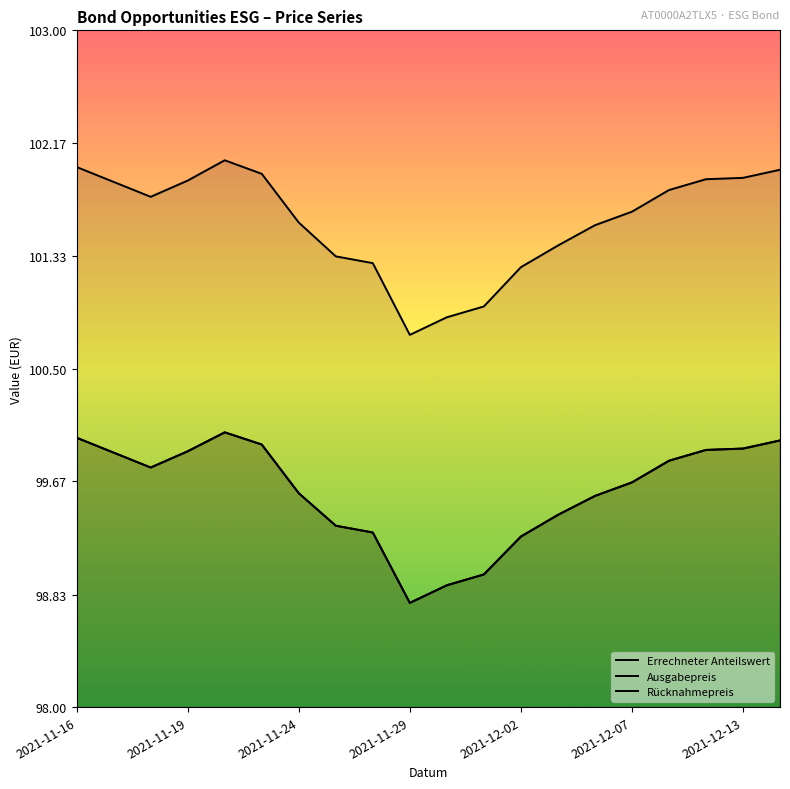

What is the spread (max minus min) of values at 2021-11-16?

2.0